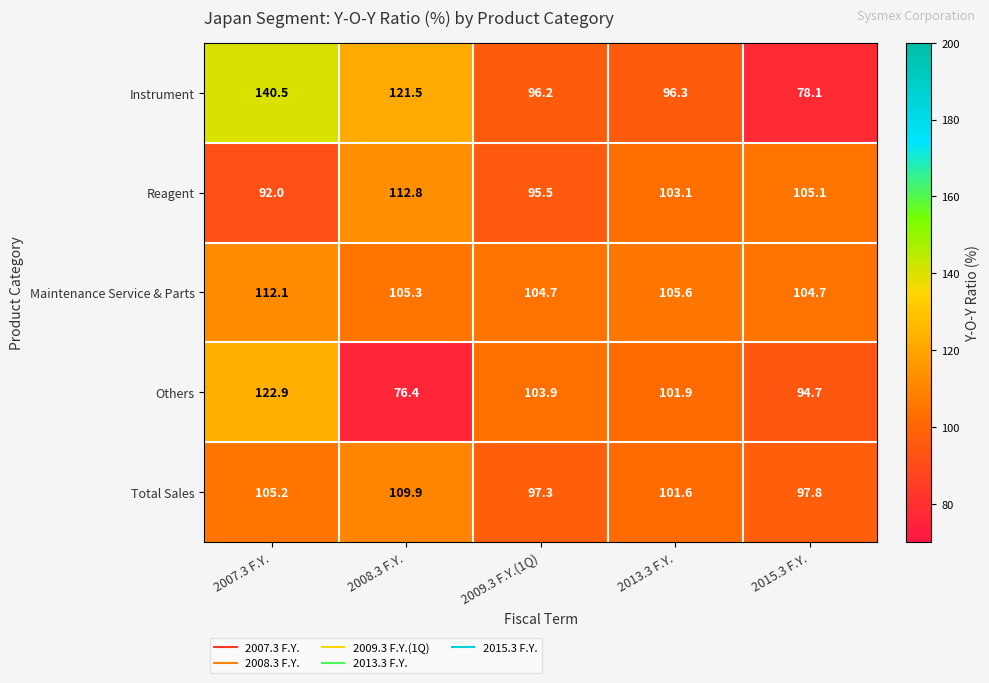

Reading left to right, list all the values displayed in this chart.

Instrument: 140.5	121.5	96.2	96.3	78.1
Reagent: 92.0	112.8	95.5	103.1	105.1
Maintenance Service & Parts: 112.1	105.3	104.7	105.6	104.7
Others: 122.9	76.4	103.9	101.9	94.7
Total Sales: 105.2	109.9	97.3	101.6	97.8